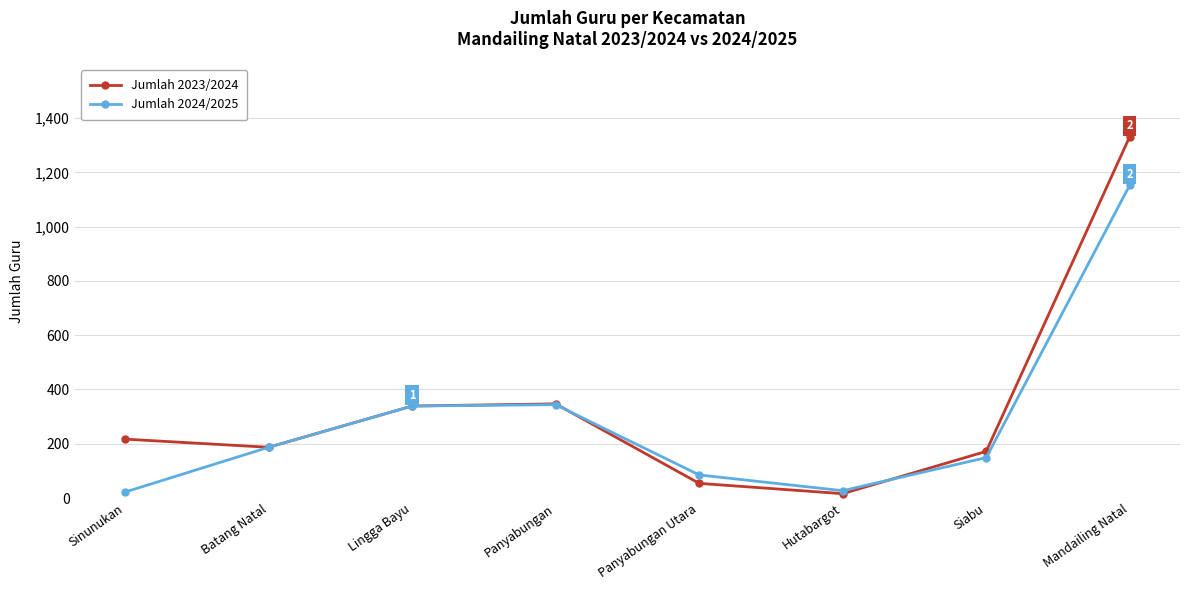

What is the value of the Jumlah 2024/2025 point at the 6th from the left?

27